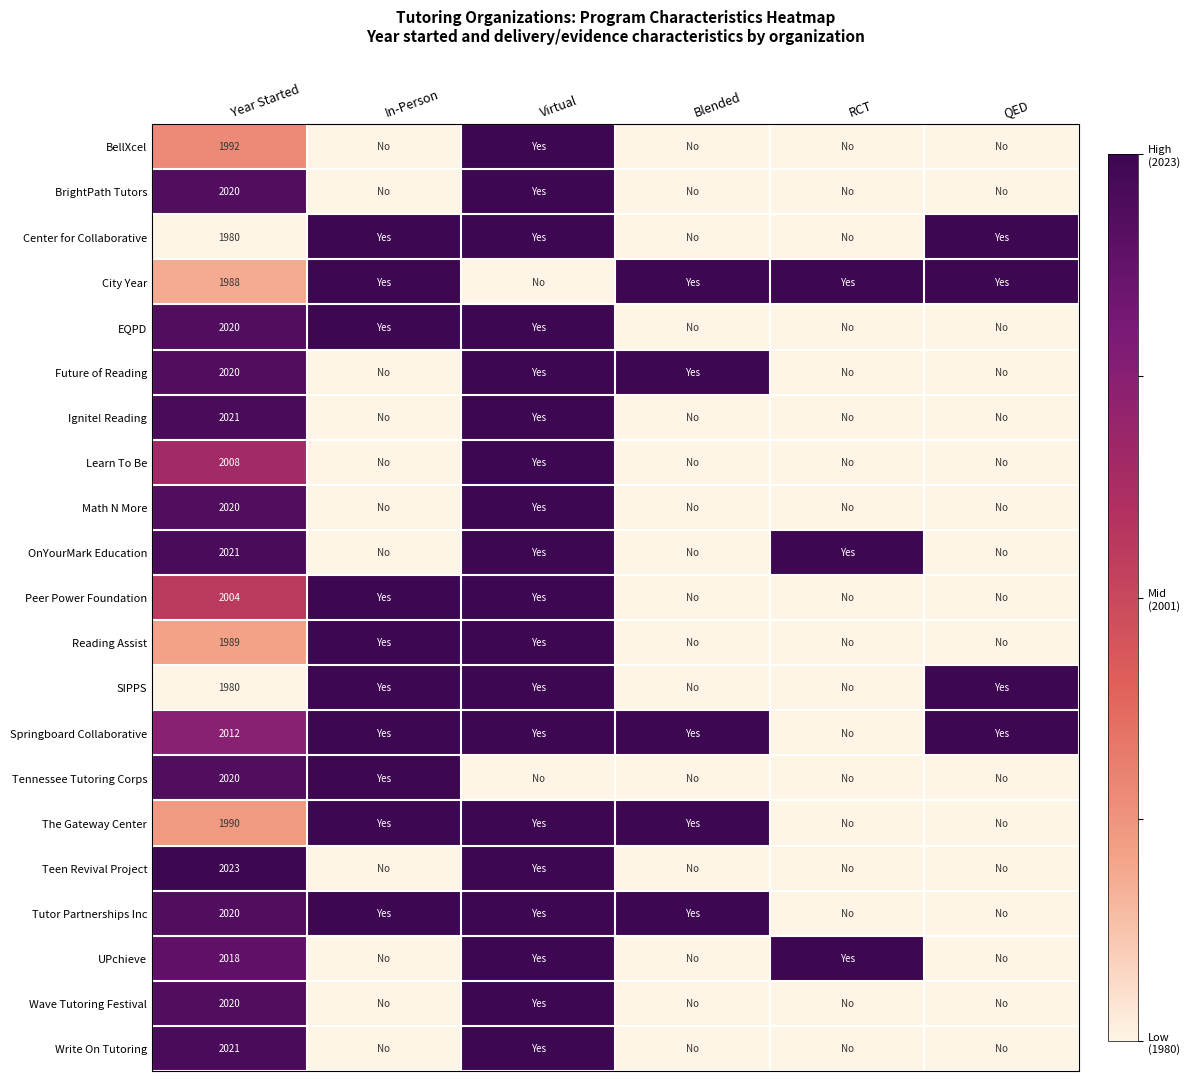

Count the number of categories in the chart.

6